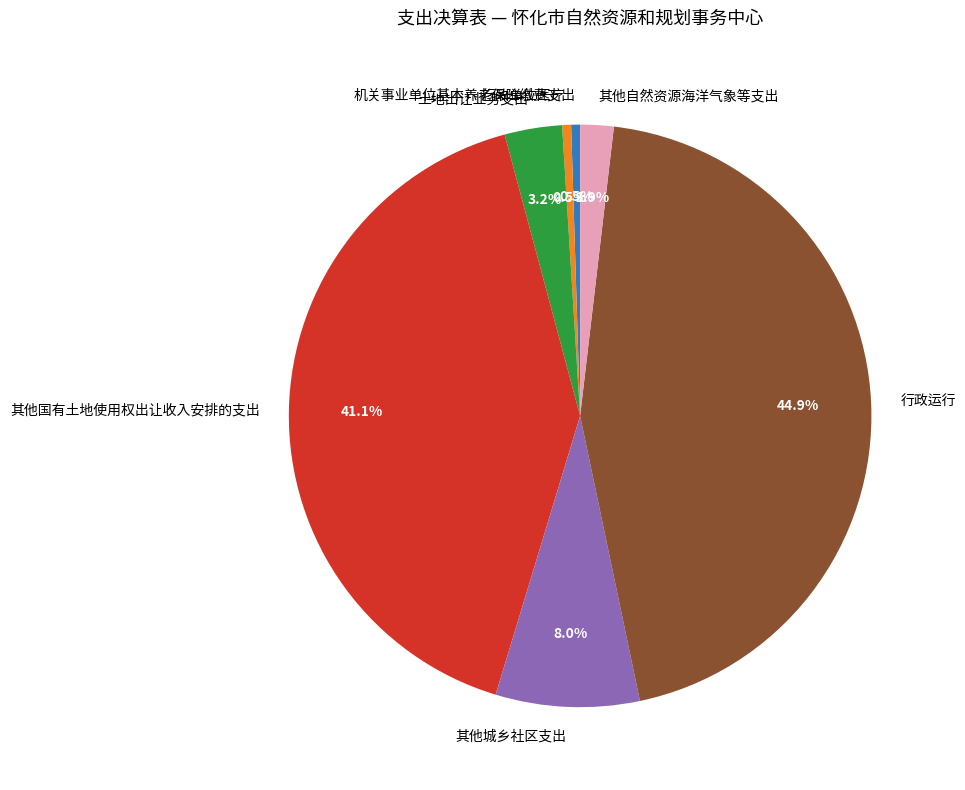

How many slices are in this pie chart?

7